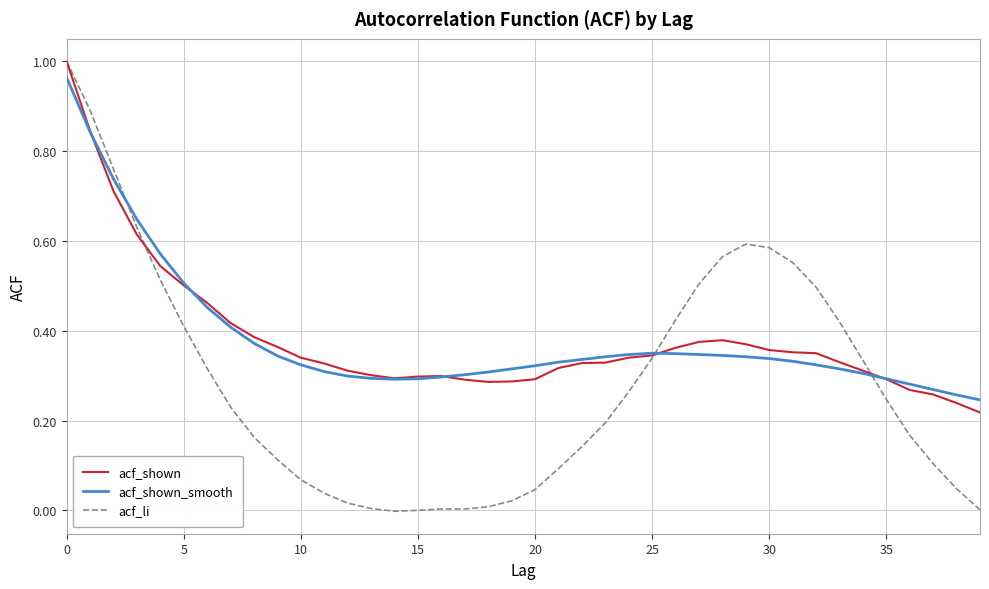

In acf_shown_smooth, how many points are higher than both neighbors (excluding endpoints)?

1